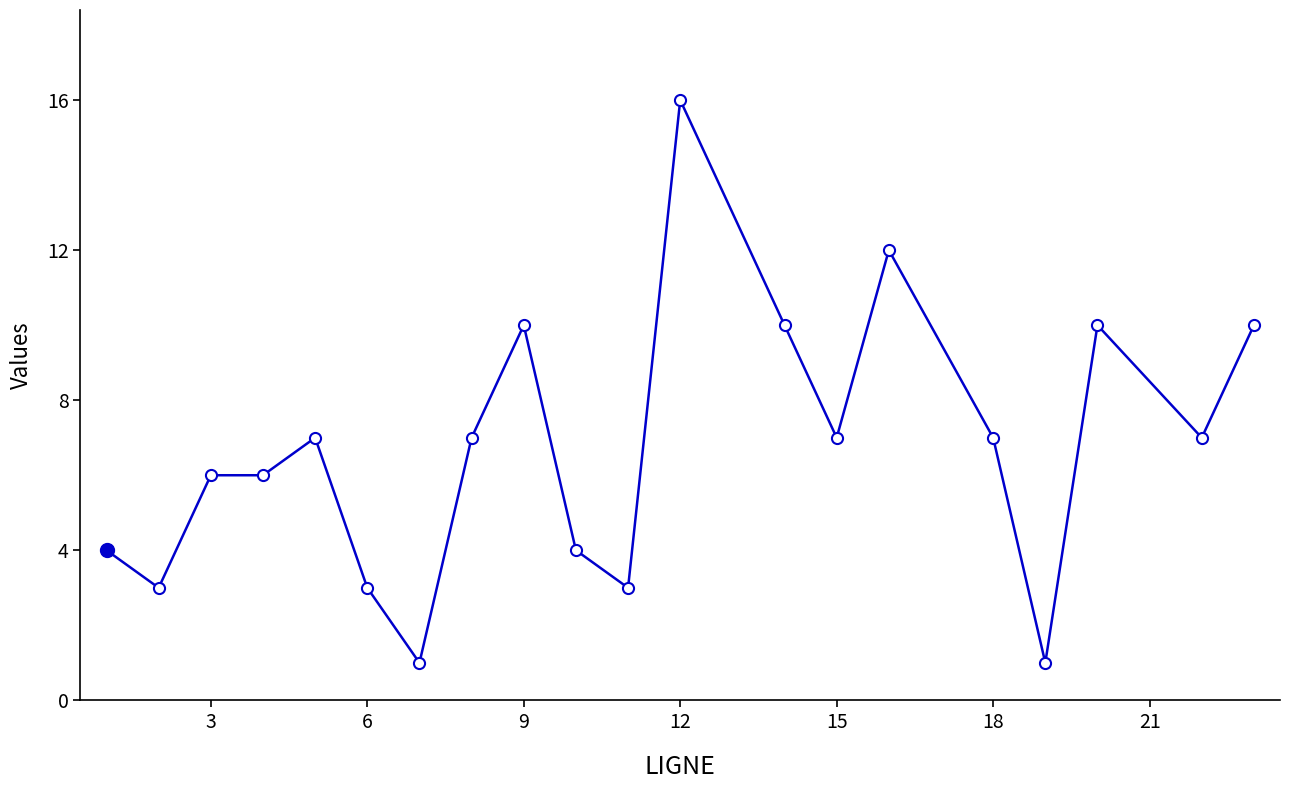

Is this an area chart (filled region under the line)?

No